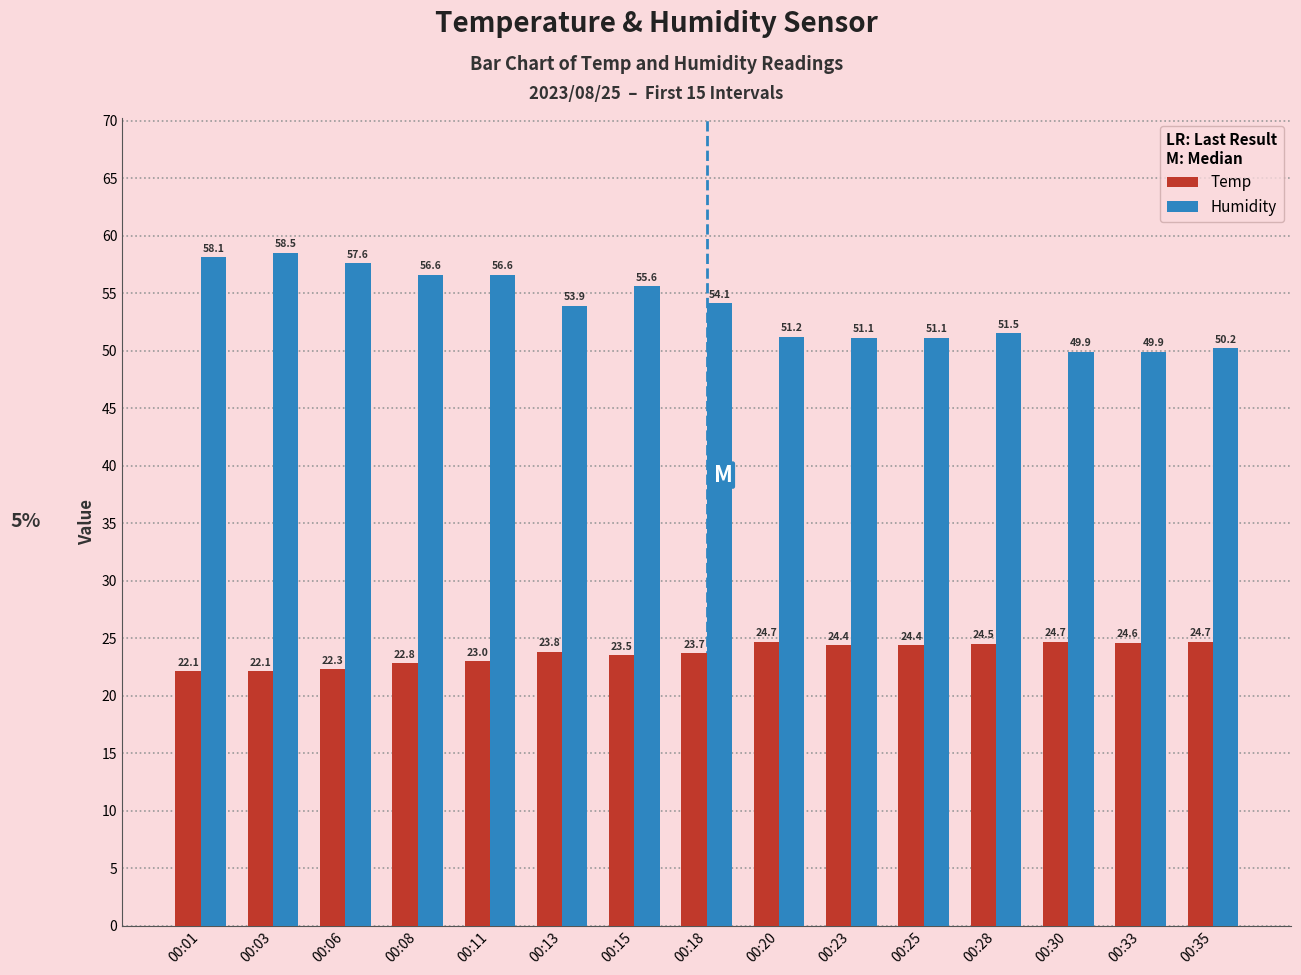

How many distinct data groups are displayed?

2